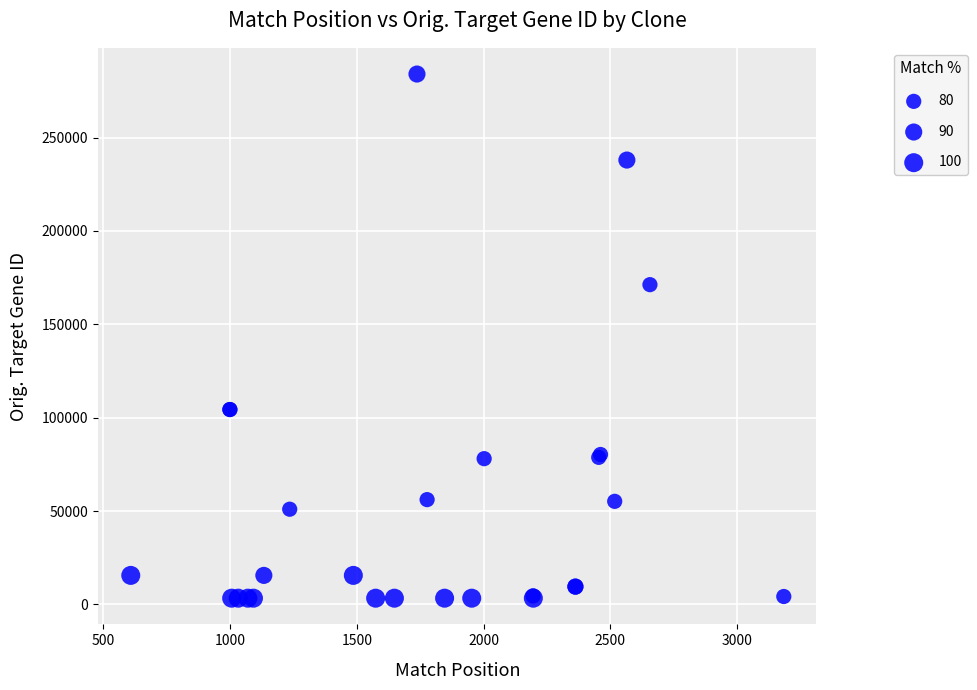

What Y value in the scatter plot is closest to 143705?

171260